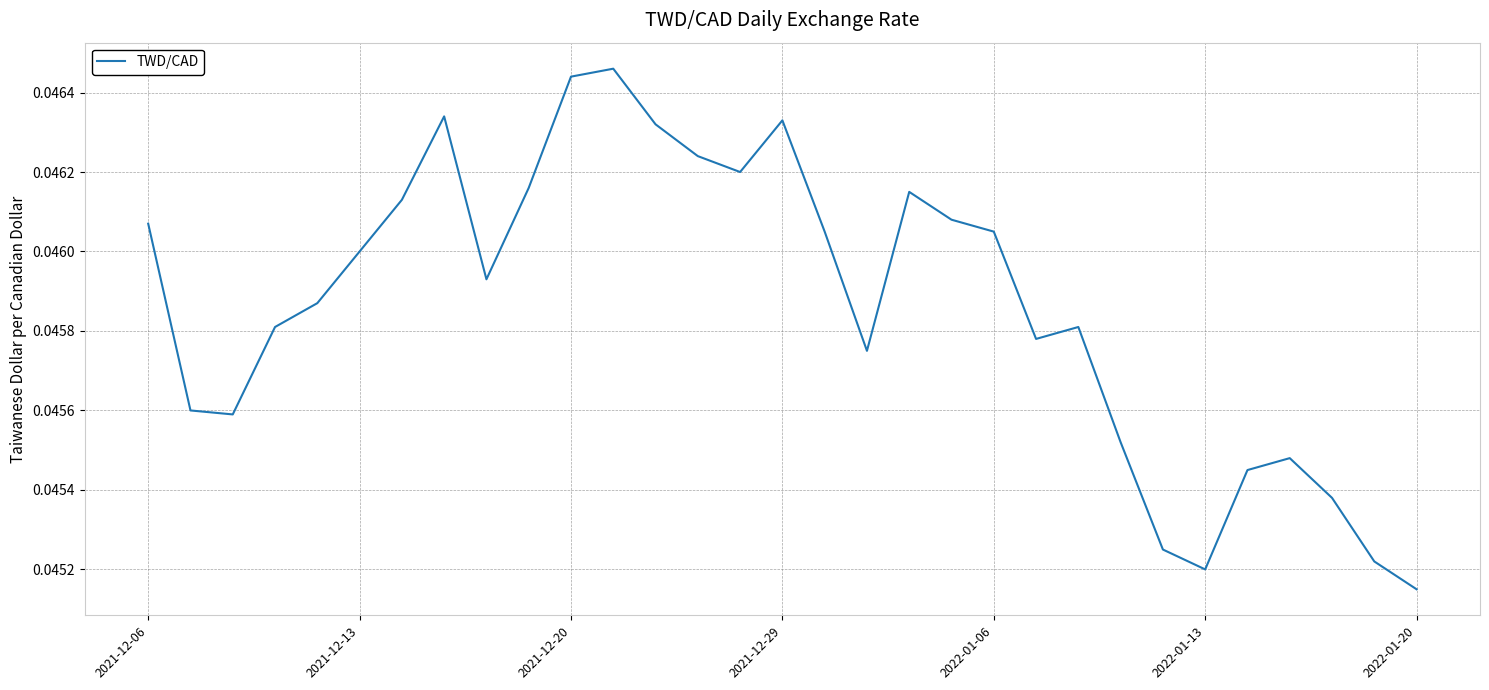

How many points are higher than both their immediate neighbors (excluding endpoints)?

6